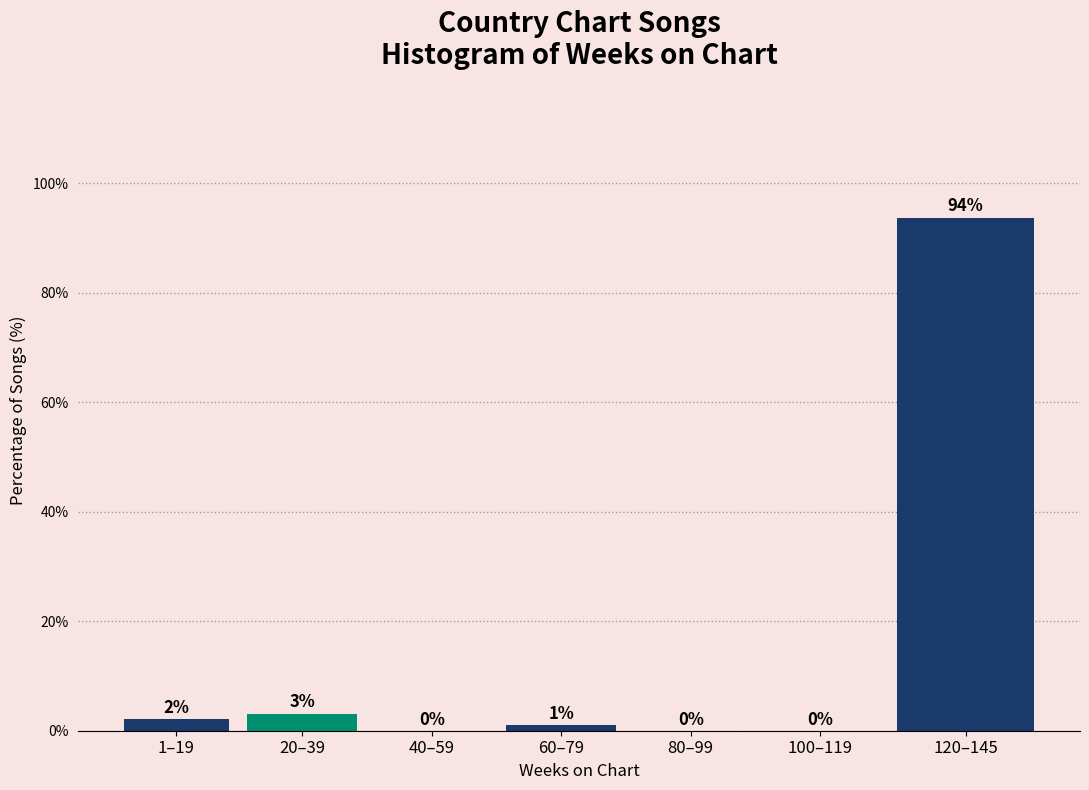

Is it true that the value at 120–145 is 156.5?

False